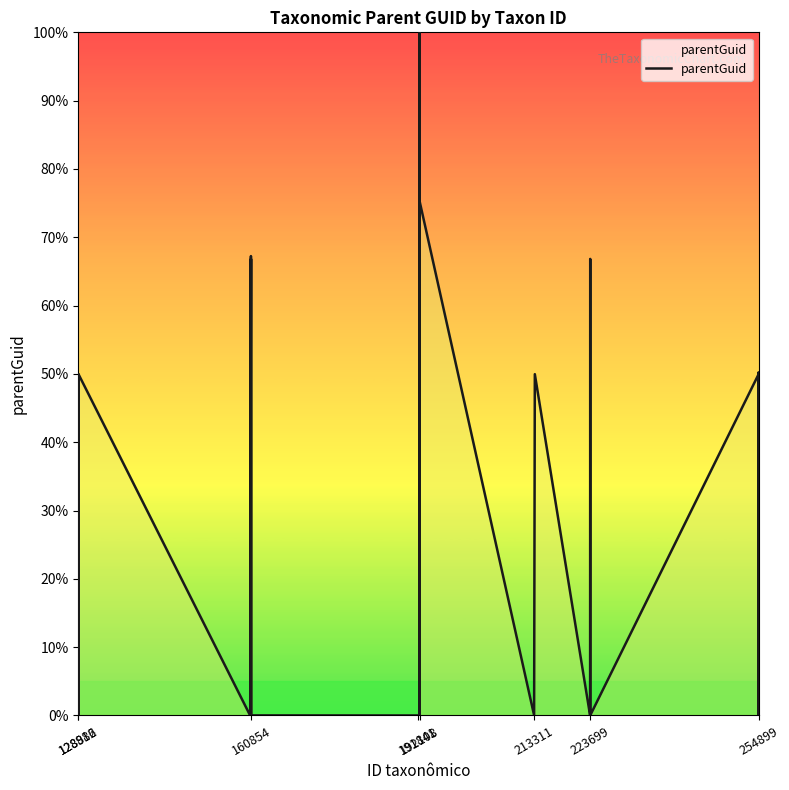

What is the maximum value shown in the chart?

100.0